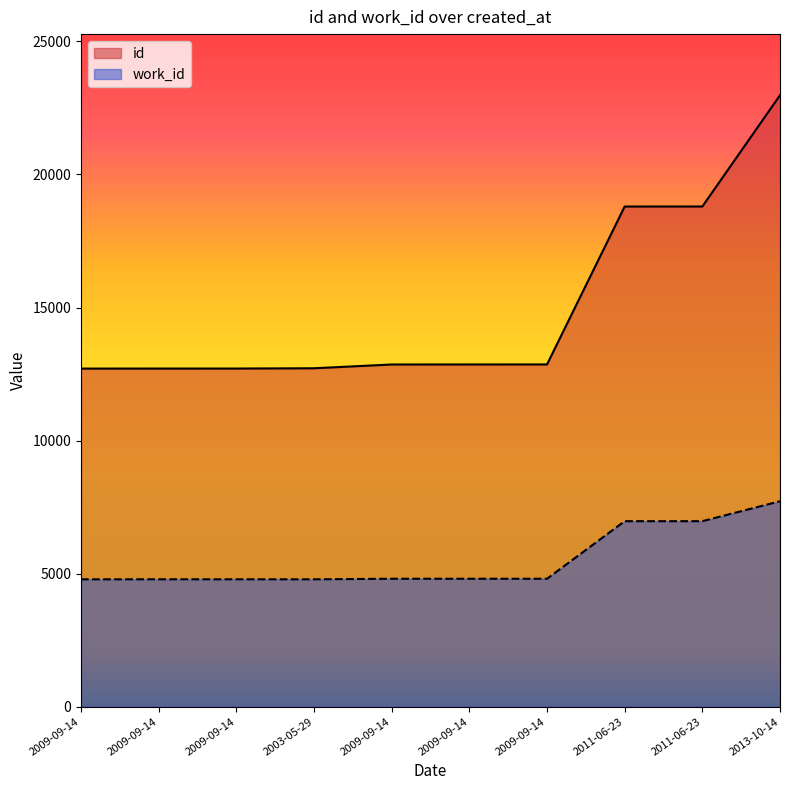

Is the value of work_id at 2009-09-14 greater than the value of id at 2009-09-14?

No